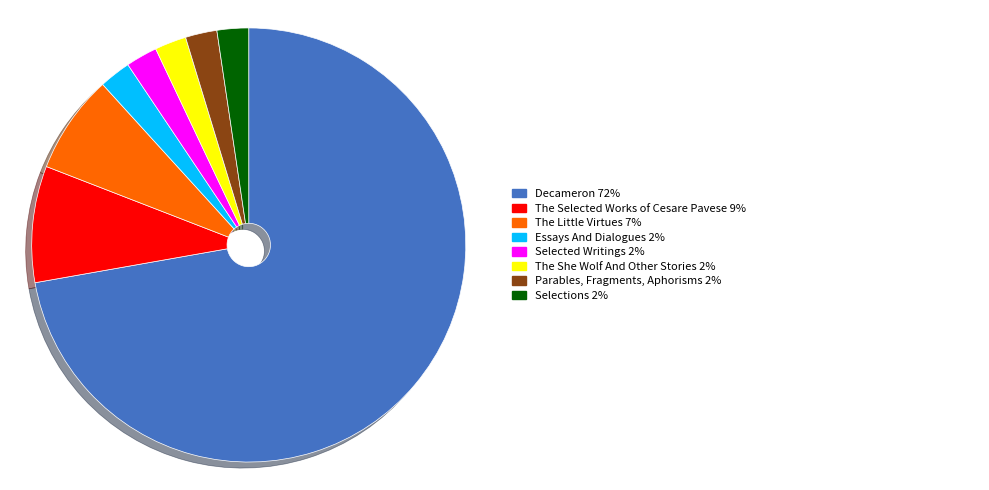

Is there a majority slice in this chart?

Yes